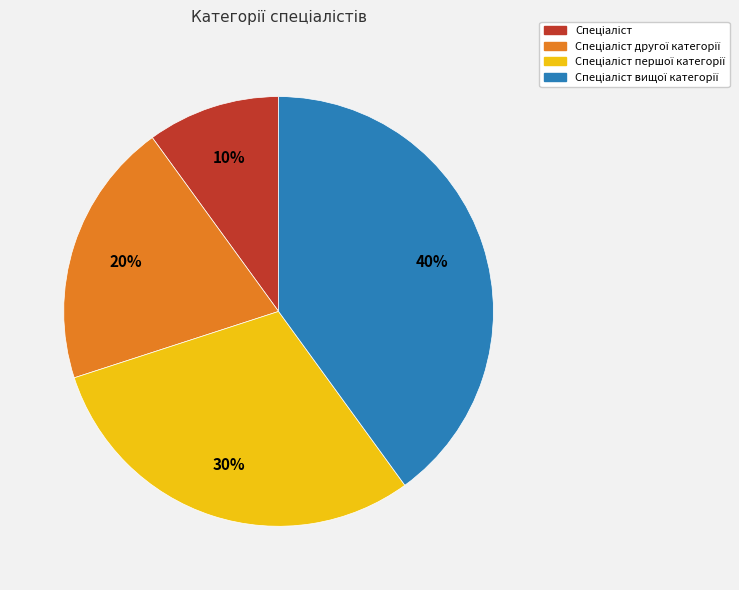

To the nearest percent, what is the difference between the largest and smallest slice percentages?

30%